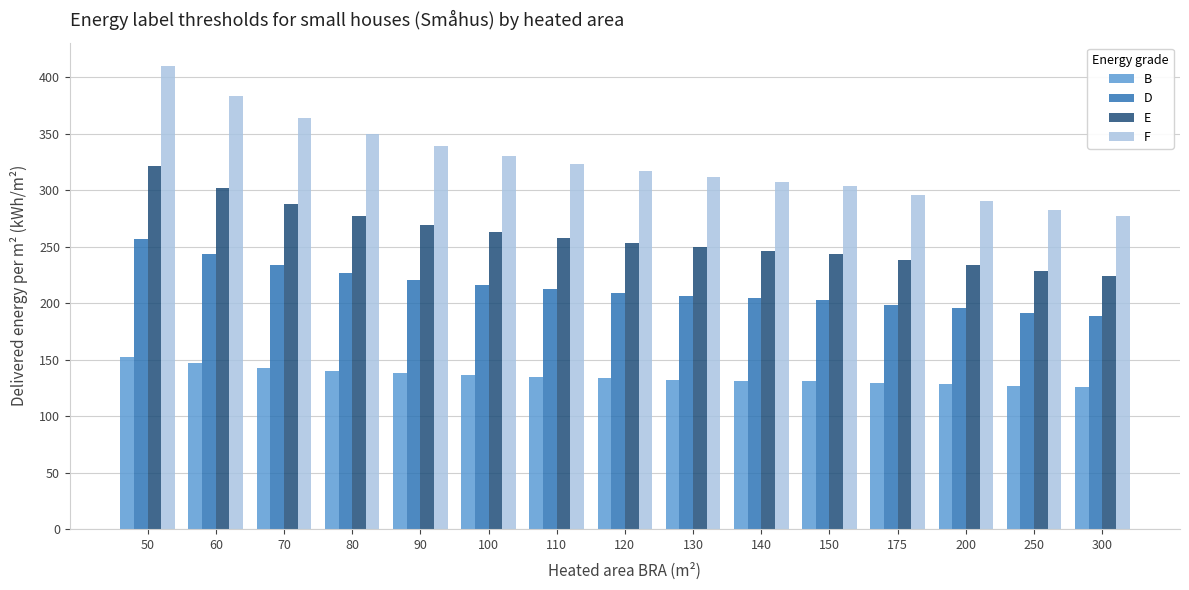

Is the value of B at 200 greater than the value of F at 175?

No